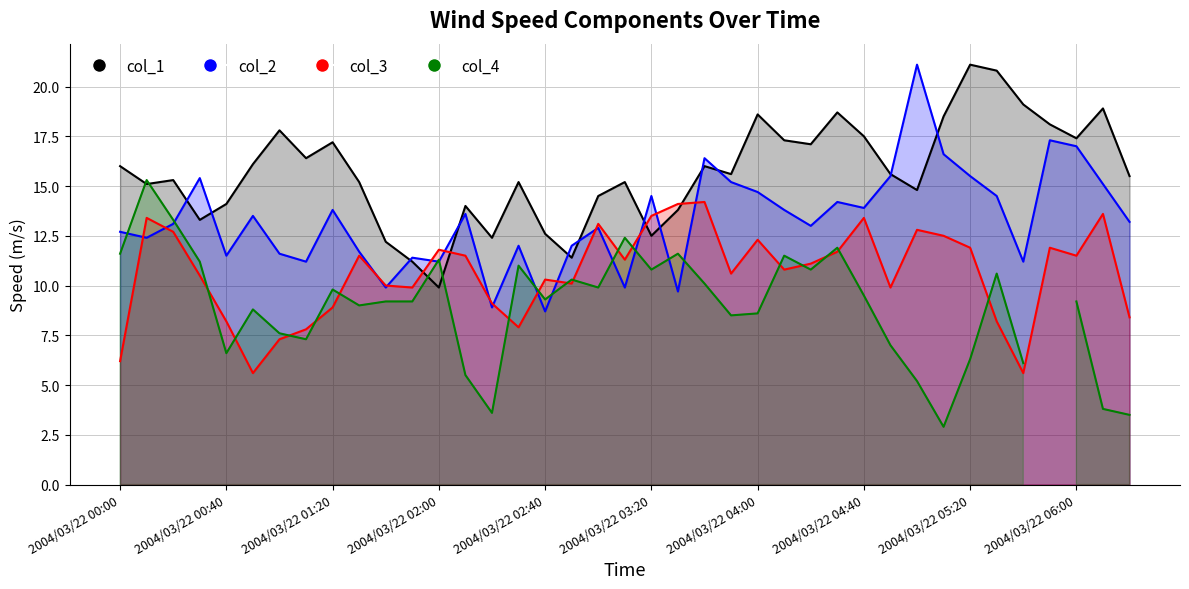

Which series ends up on top after the final intersection of col_2 and col_3?

col_2